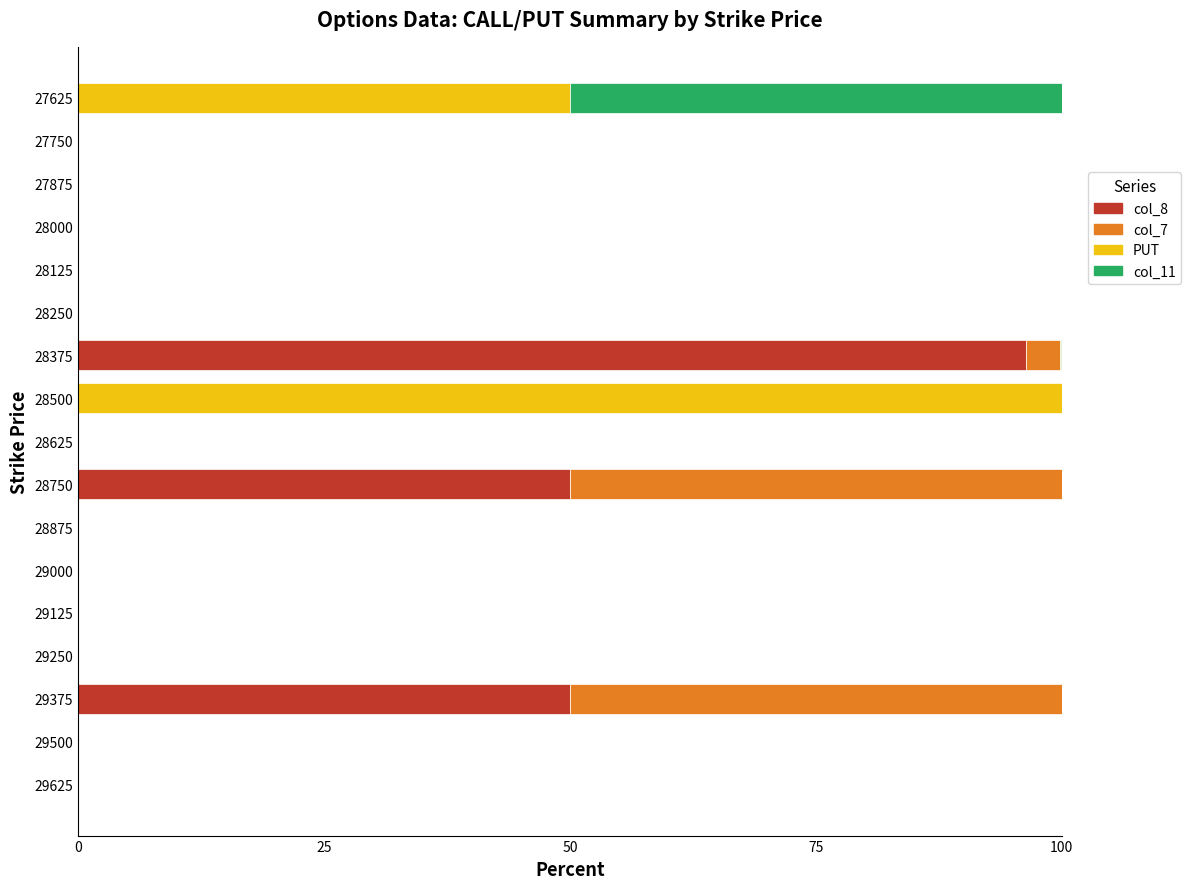

Which category has the highest value in the col_8 series?

28375